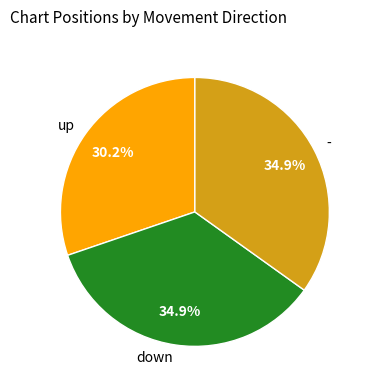

What is the total percentage of down and -?

69.8%